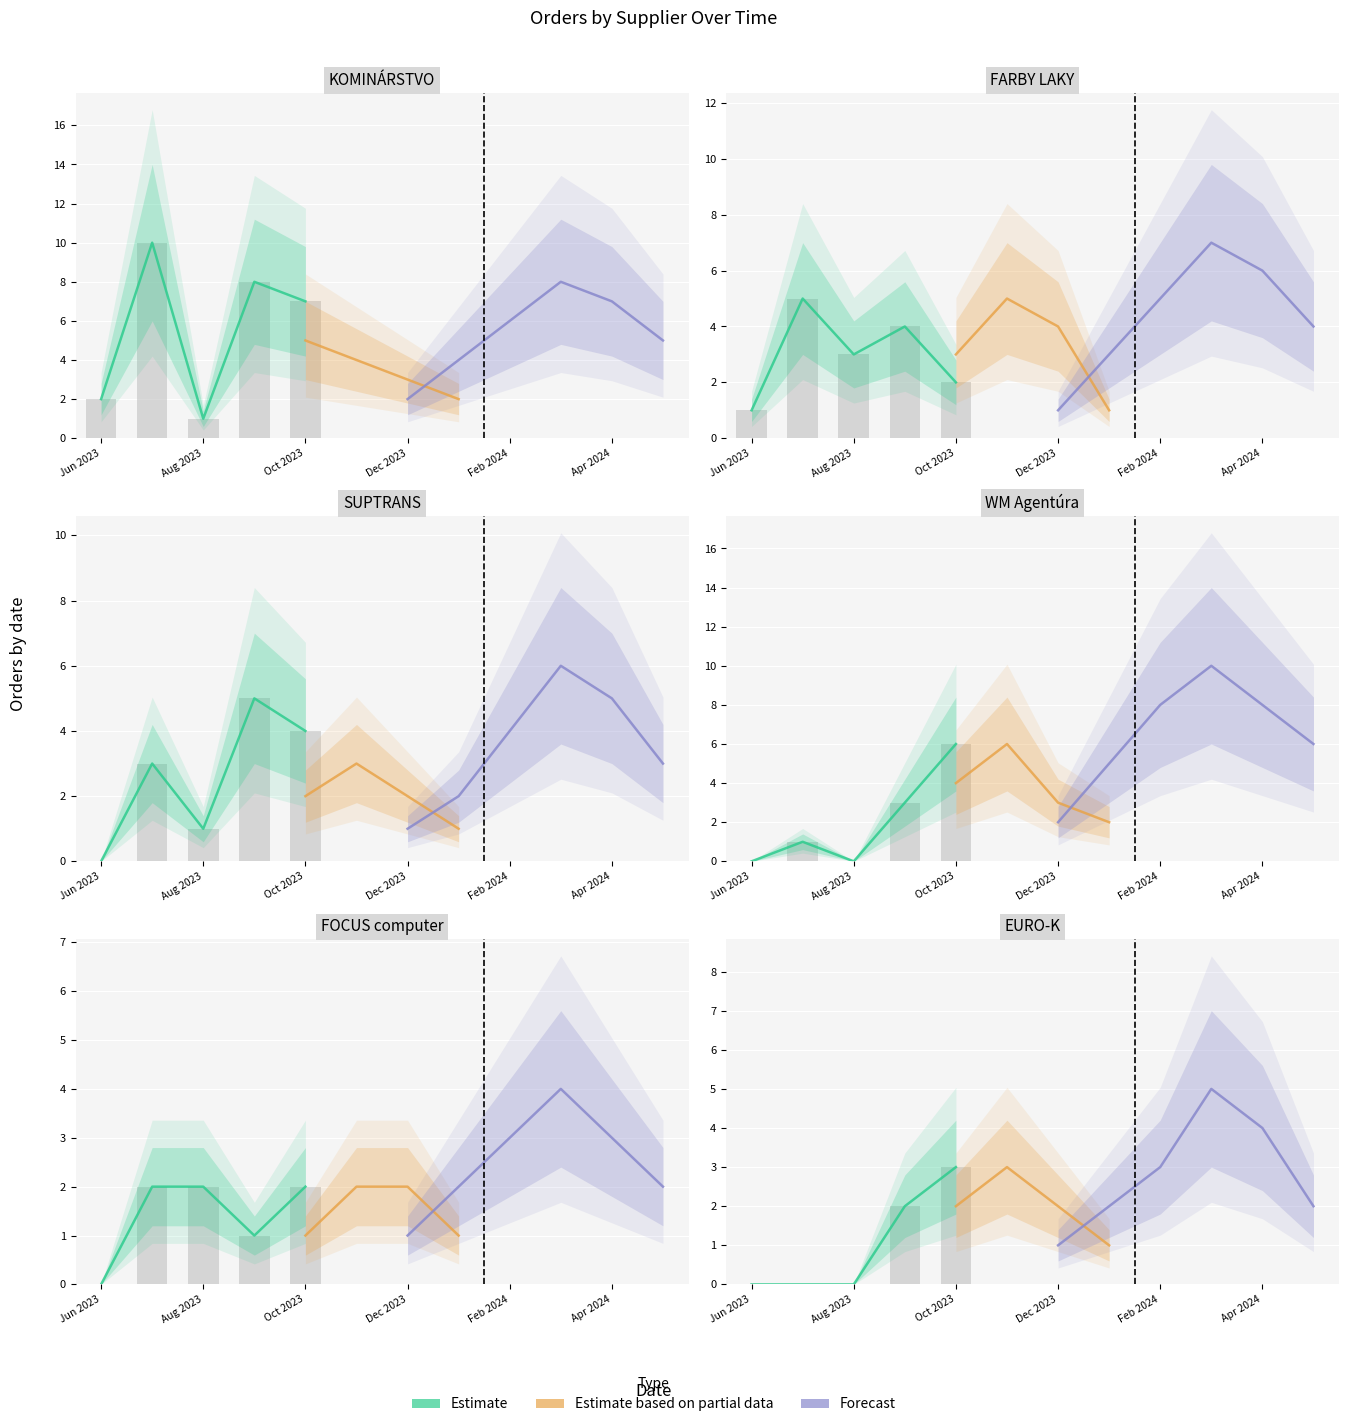

What is the difference between the highest and lowest values at 9?

8